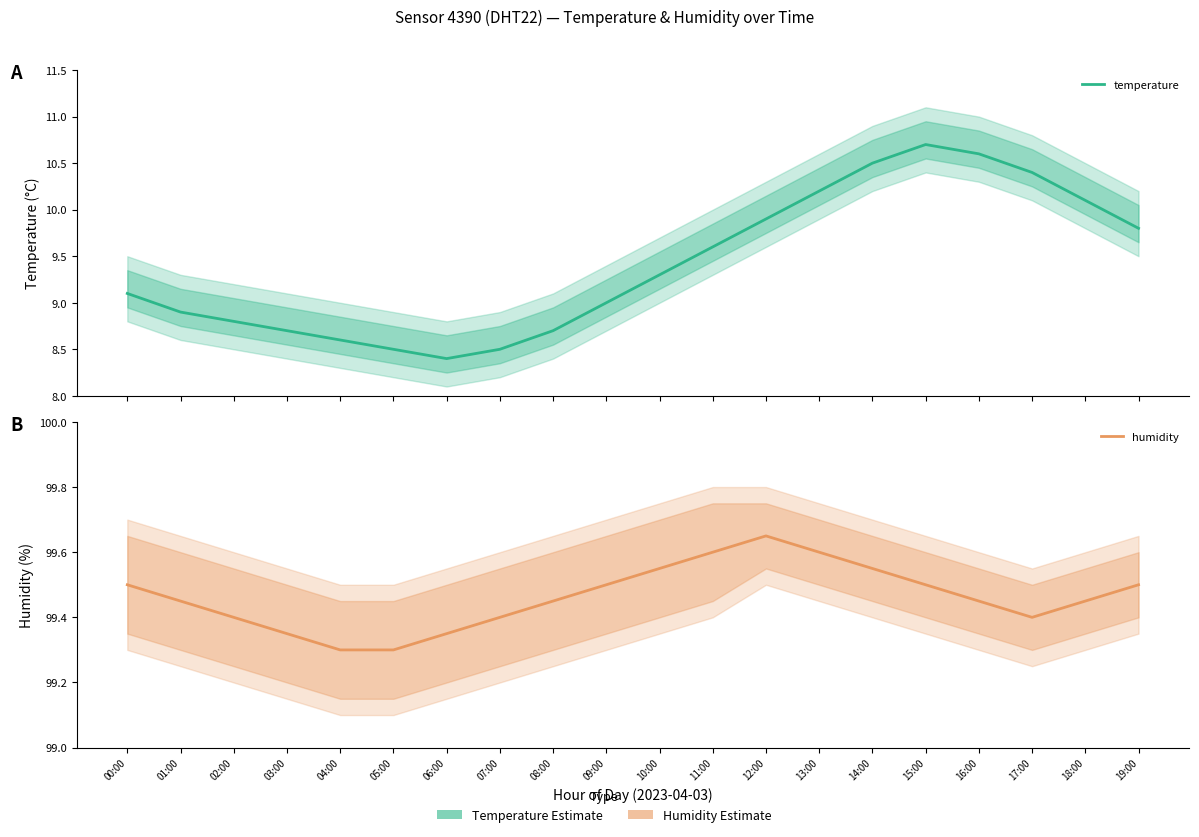

What is the minimum value shown in the chart?

8.4